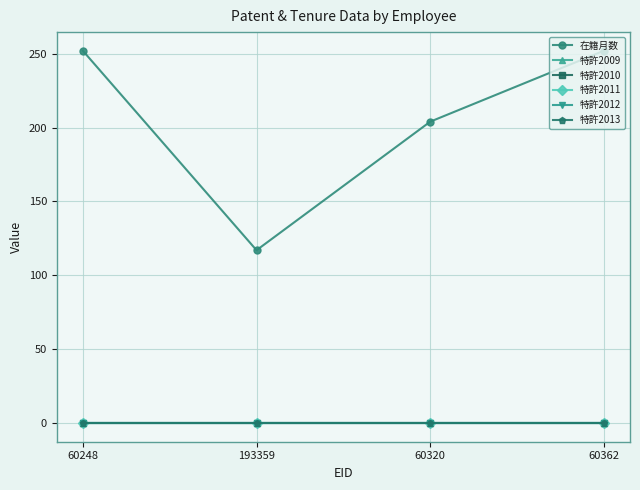

Does the chart display data point markers on the line(s)?

Yes